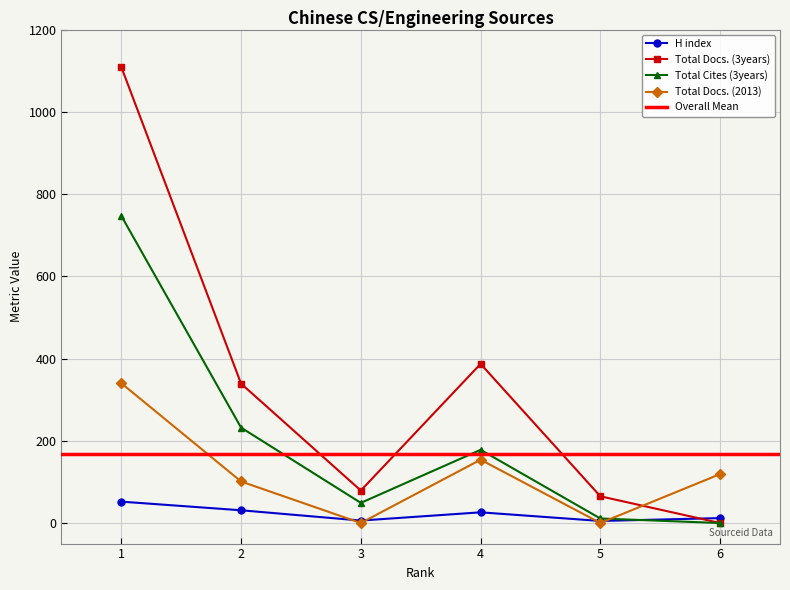

Reading left to right, list all the values displayed in this chart.

H index: 1=52	2=31	3=6	4=26	5=5	6=12
Total Docs. (3years): 1=1109	2=339	3=79	4=387	5=65	6=0
Total Cites (3years): 1=747	2=232	3=49	4=178	5=11	6=0
Total Docs. (2013): 1=340	2=101	3=0	4=154	5=0	6=119